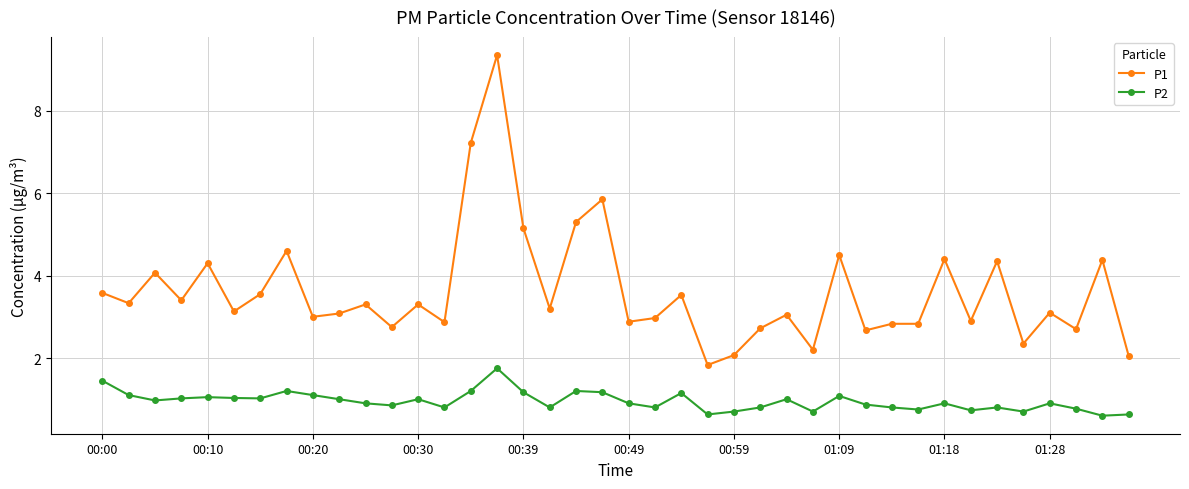

What are all the series names shown in the legend?

P1, P2